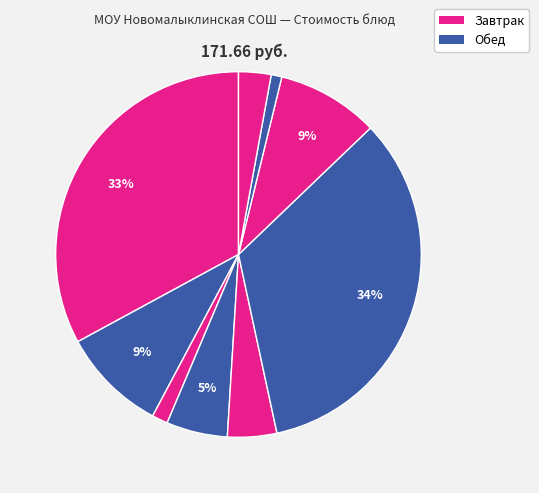

To the nearest percent, what is the average slice percentage?

11%